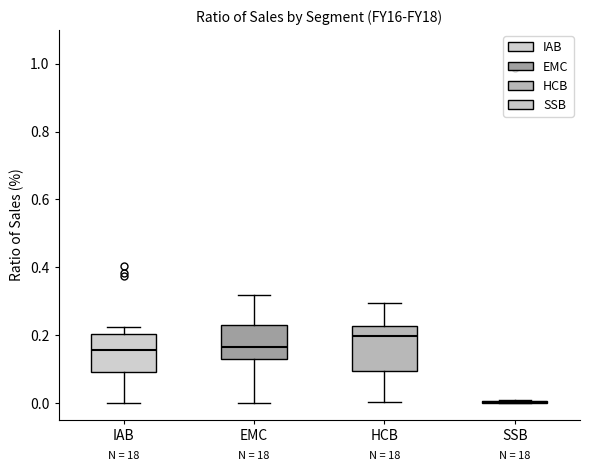

Which box is the tallest, from its lower edge to its upper edge?

HCB